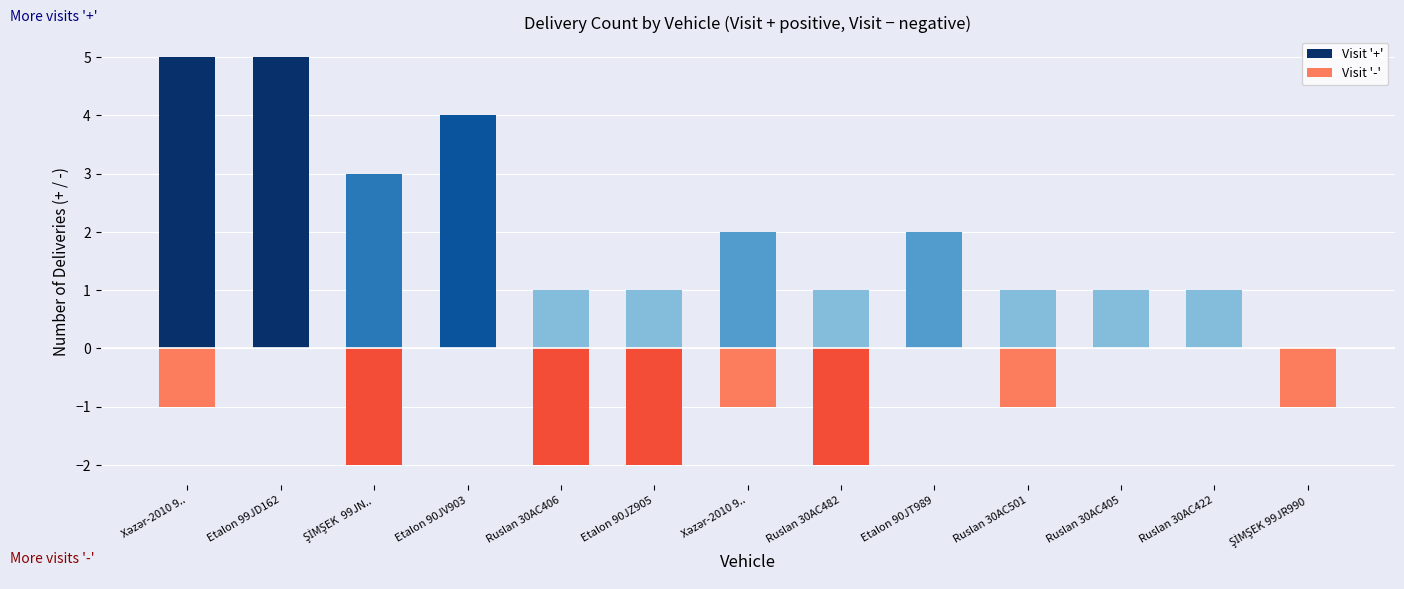

Rank the series by their average value, from highest to lowest.

Visit '+', Visit '-'